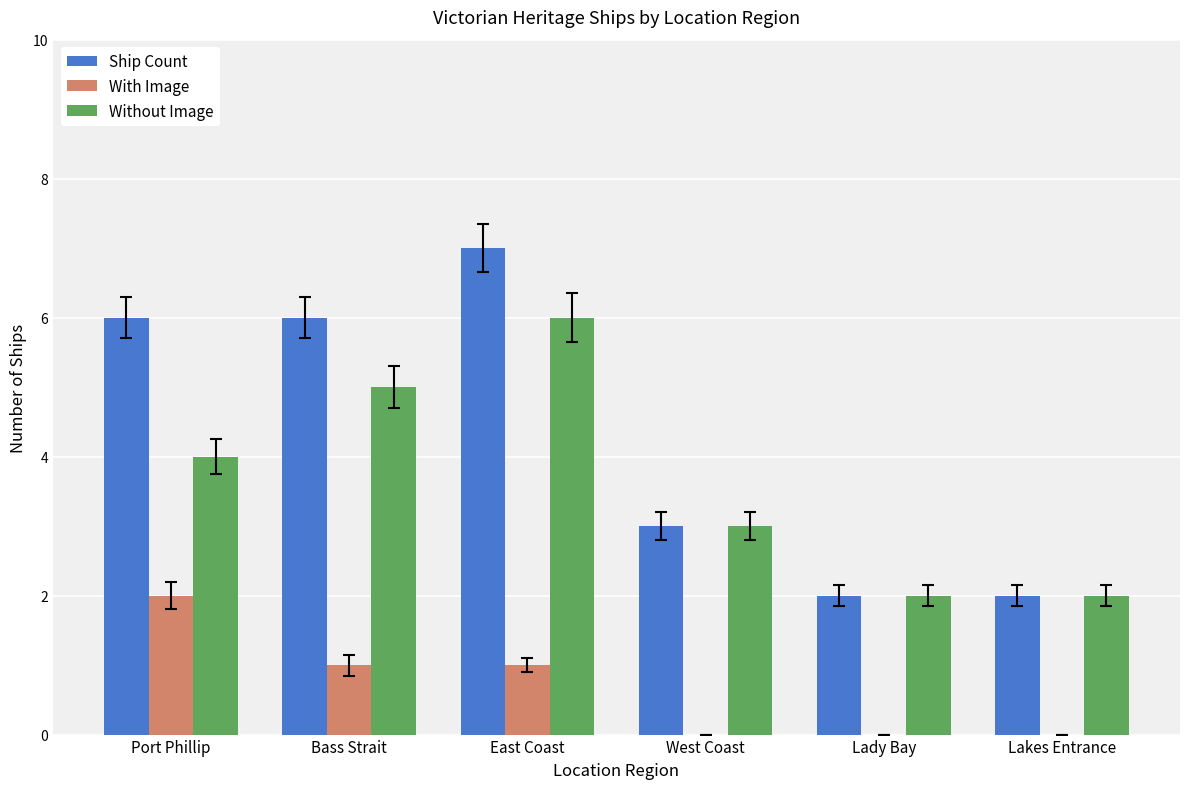

What is the sum of all Ship Count values?

26